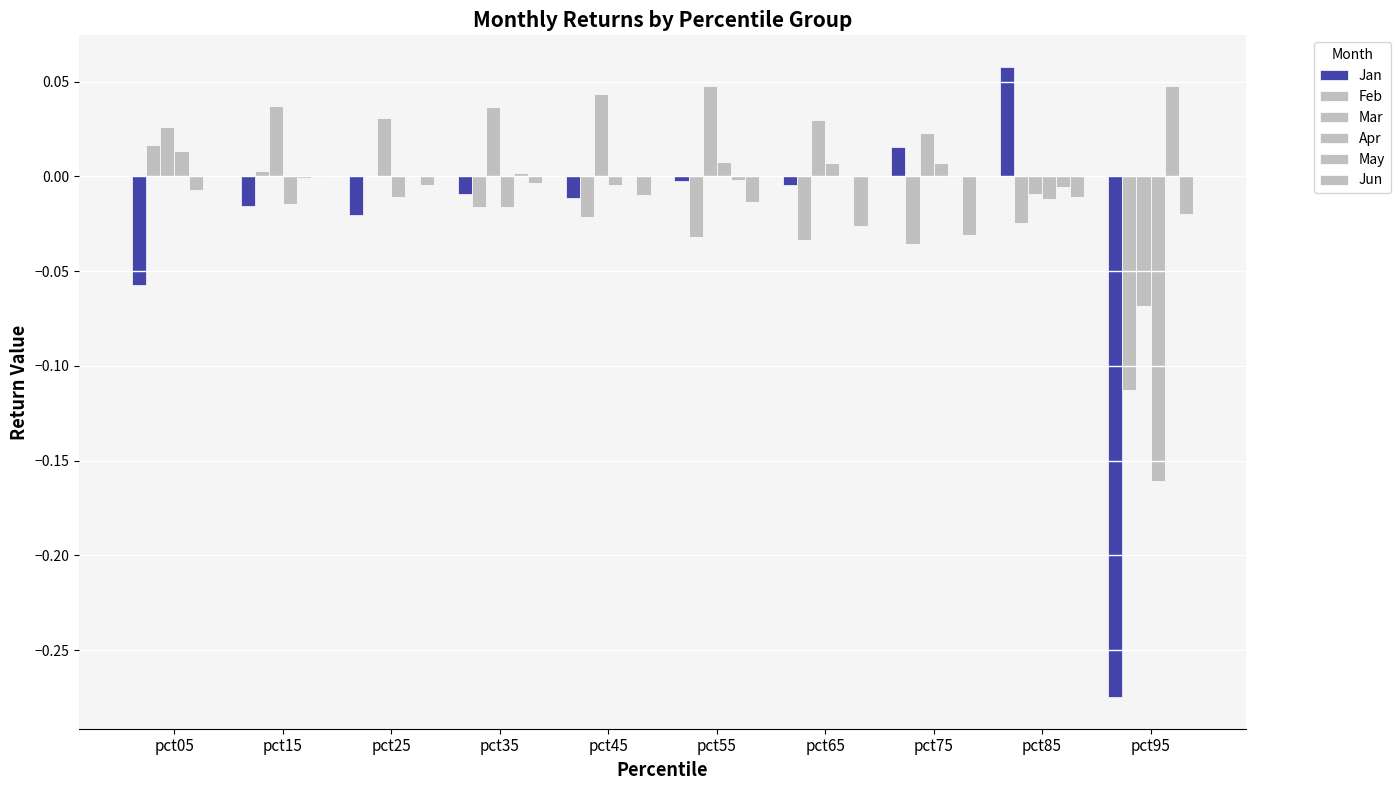

How many distinct data groups are displayed?

6